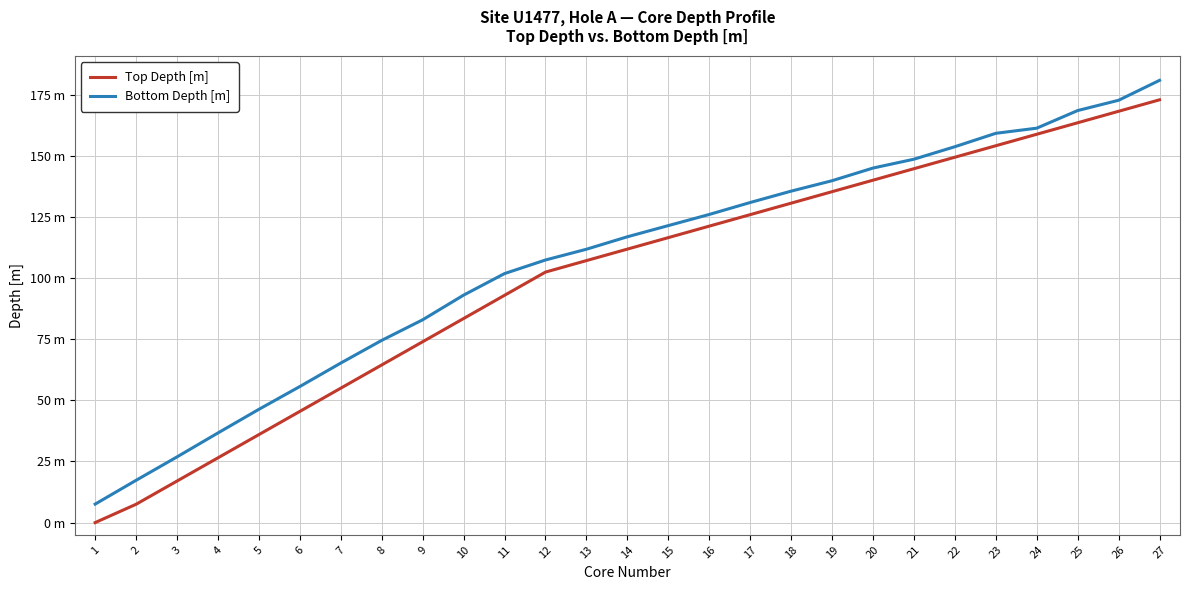

What is the value of the Bottom Depth [m] point at the 6th from the left?

55.7